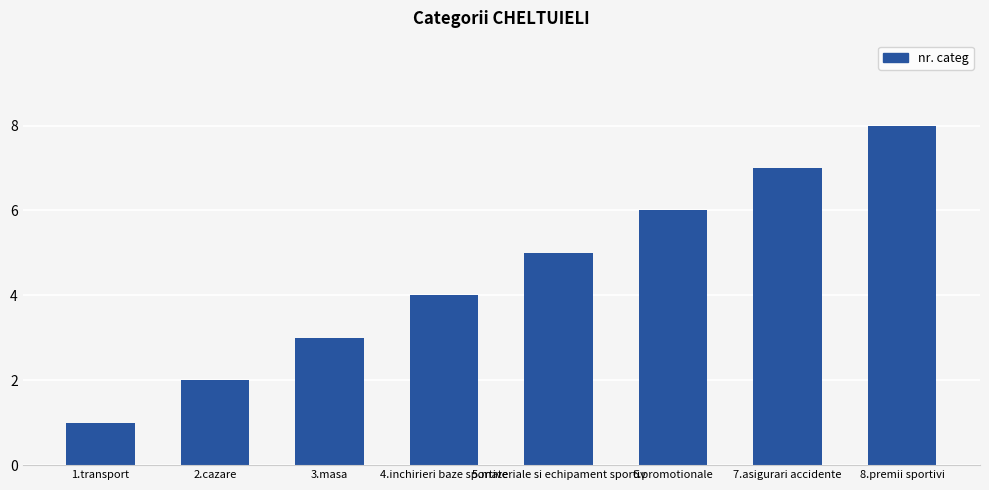

What is the change in value from 3.masa to 4.inchirieri baze sportive?

+1